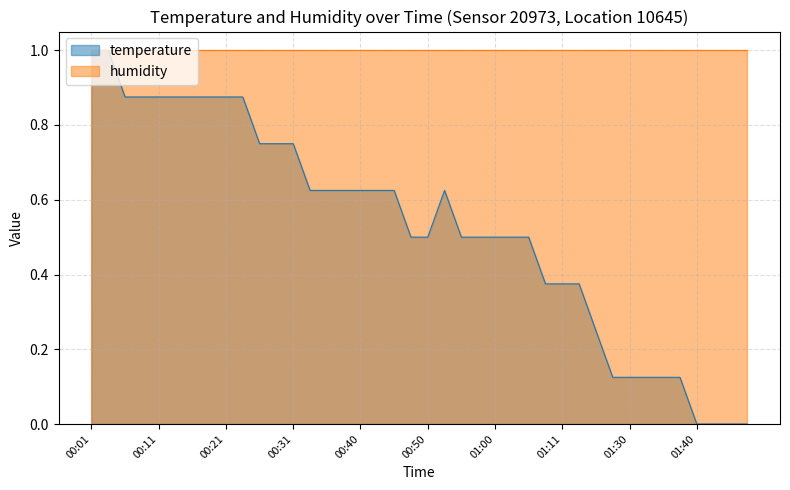

List the labels in order of value, smallest first.

01:40, 01:43, 01:45, 01:48, 01:28, 01:30, 01:33, 01:36, 01:38, 01:25, 01:07, 01:11, 01:13, 00:48, 00:50, 00:55, 00:58, 01:00, 01:02, 01:05, 00:33, 00:35, 00:38, 00:40, 00:43, 00:45, 00:53, 00:26, 00:28, 00:31, 00:06, 00:09, 00:11, 00:14, 00:16, 00:18, 00:21, 00:23, 00:01, 00:04